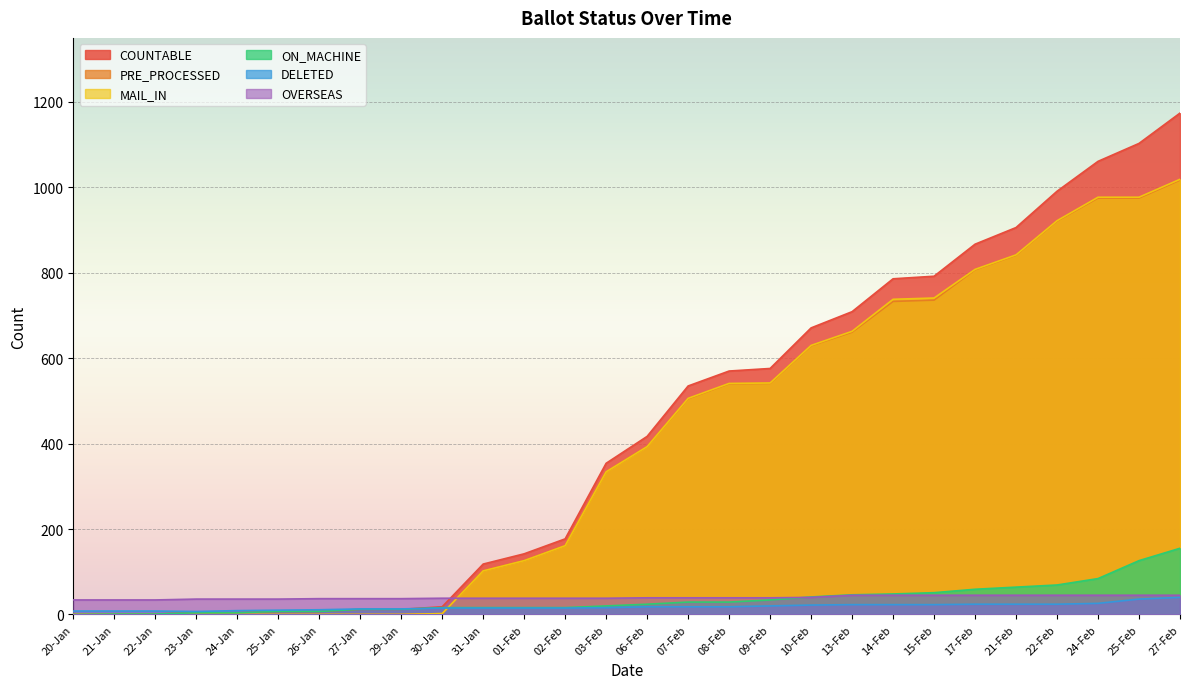

Is the value of OVERSEAS at 02-Feb greater than the value of ON_MACHINE at 09-Feb?

Yes